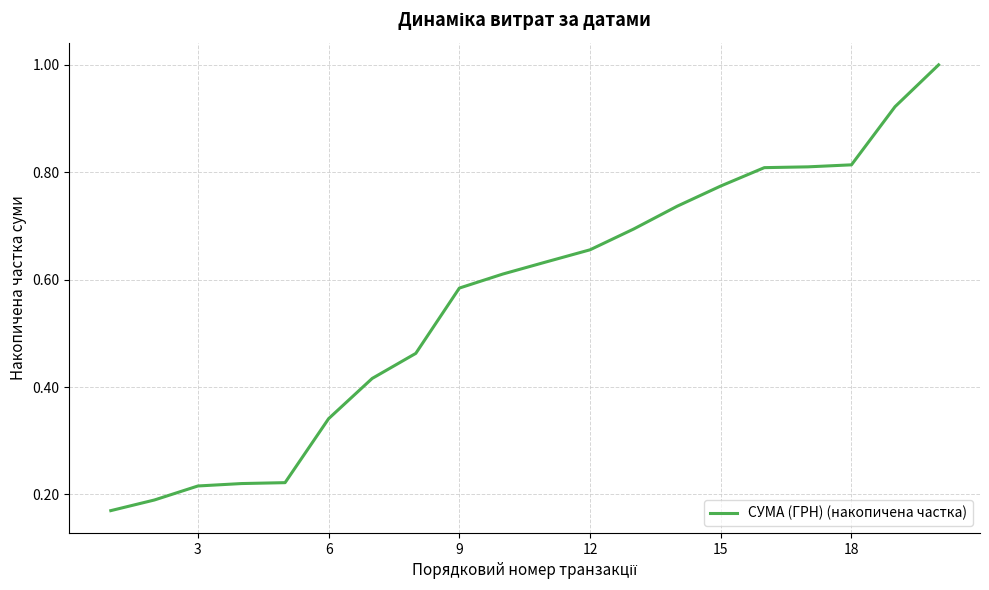

How many lines are shown in the chart?

1